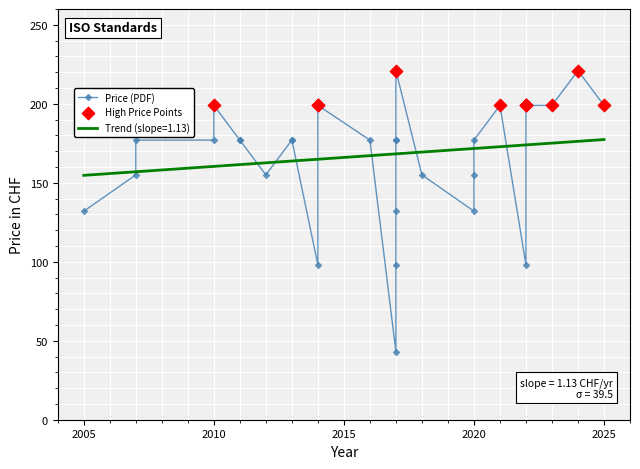

What is the total value across all series at 2024?

442